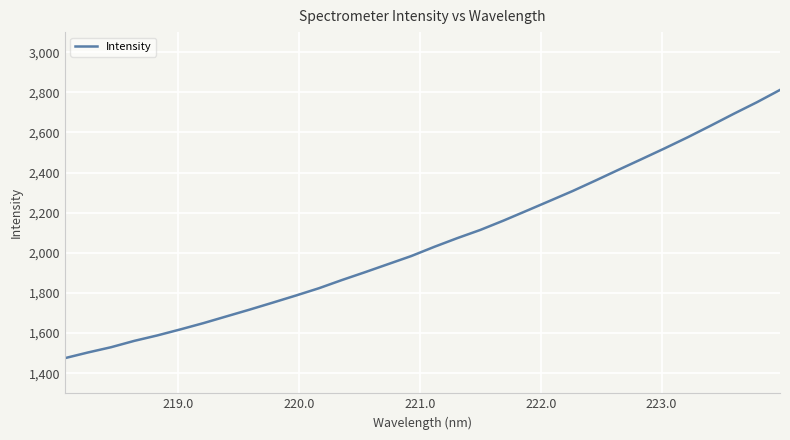

Count the number of data series in this chart.

1